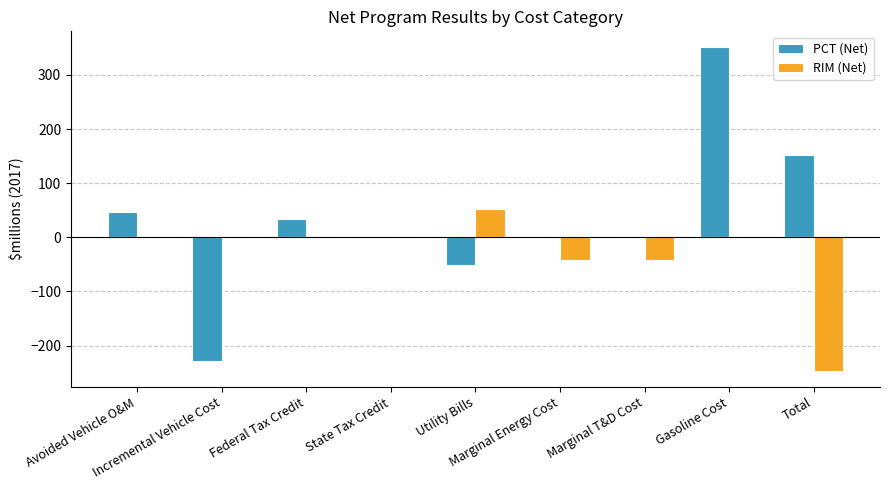

What is the label of the 5th bar from the right?

Utility Bills